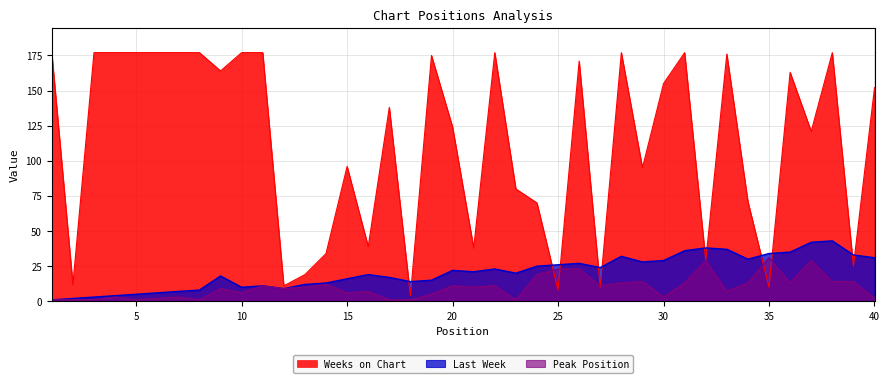

How many lines are shown in the chart?

3